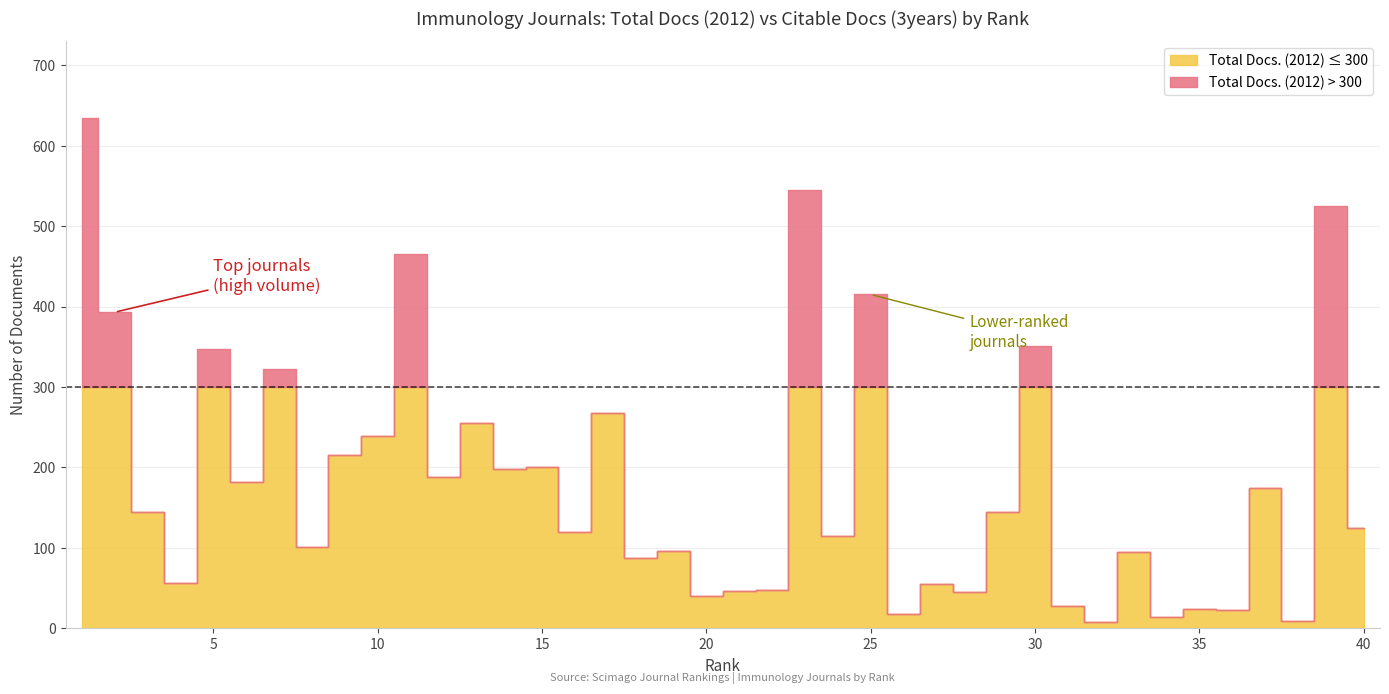

What is the difference between the Total Docs. (2012) values at 22 and 12?

140